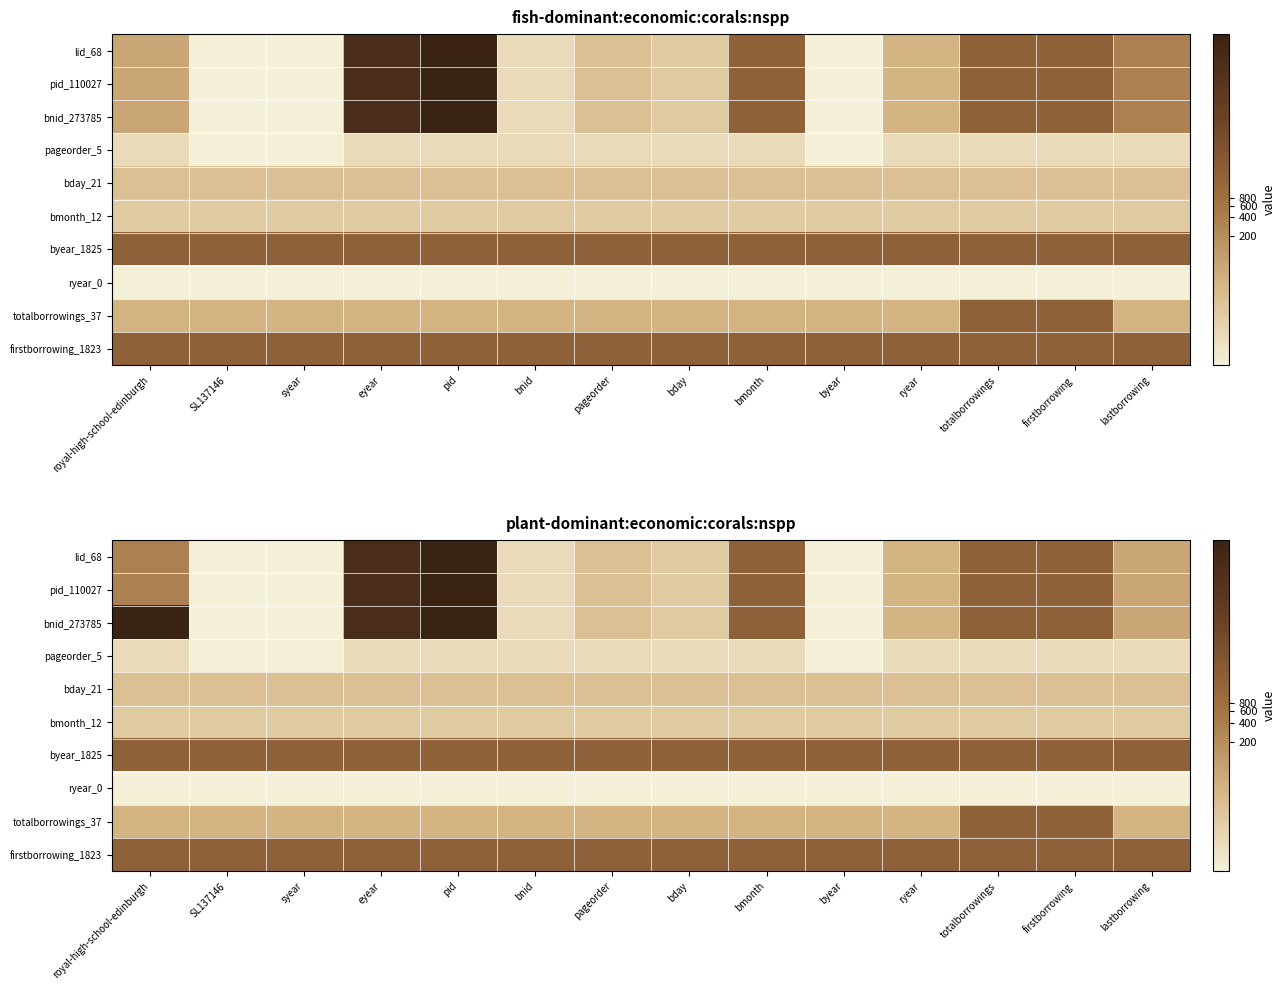

Is the value of lid_68 at lastborrowing greater than the value of pageorder_5 at lastborrowing?

Yes